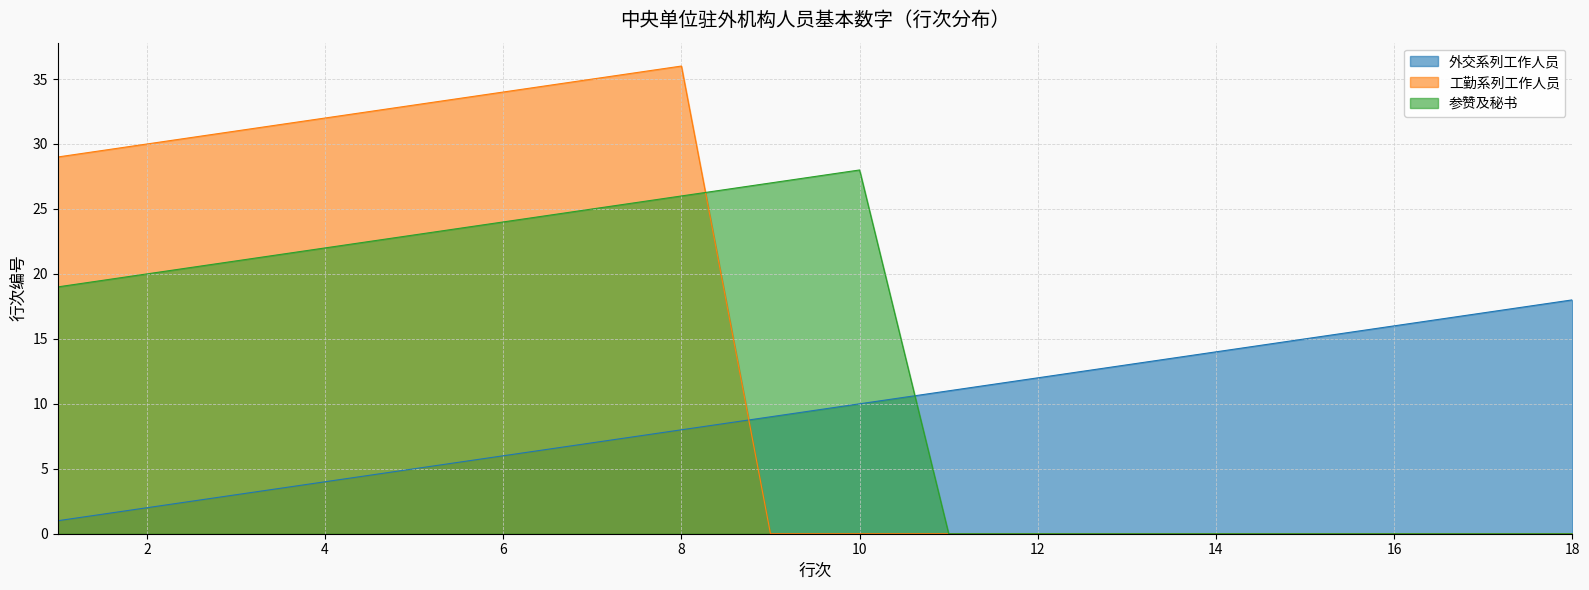

Where do 工勤系列工作人员 and 外交系列工作人员 first cross each other?

8 and 9